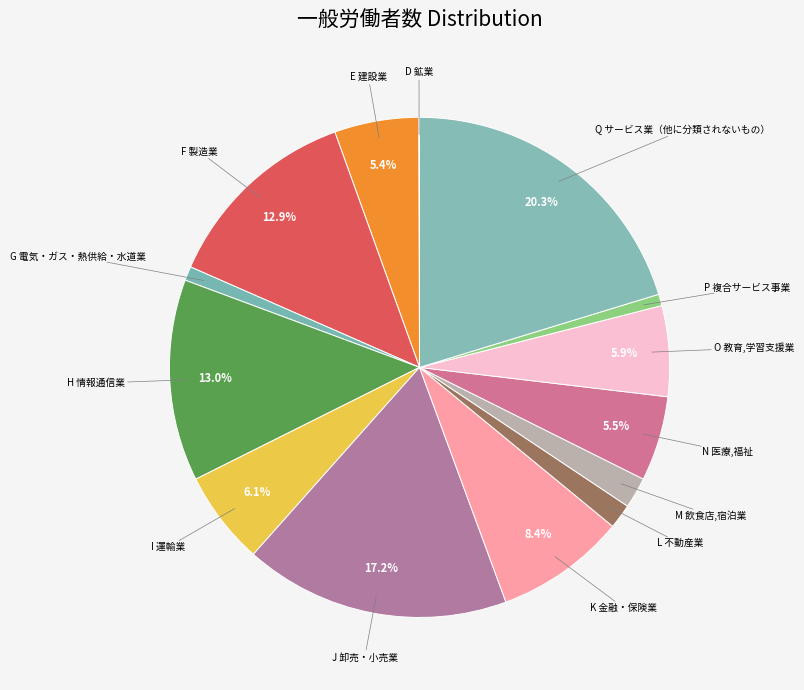

Between G 電気・ガス・熱供給・水道業 and Q サービス業（他に分類されないもの）, which is larger?

Q サービス業（他に分類されないもの）